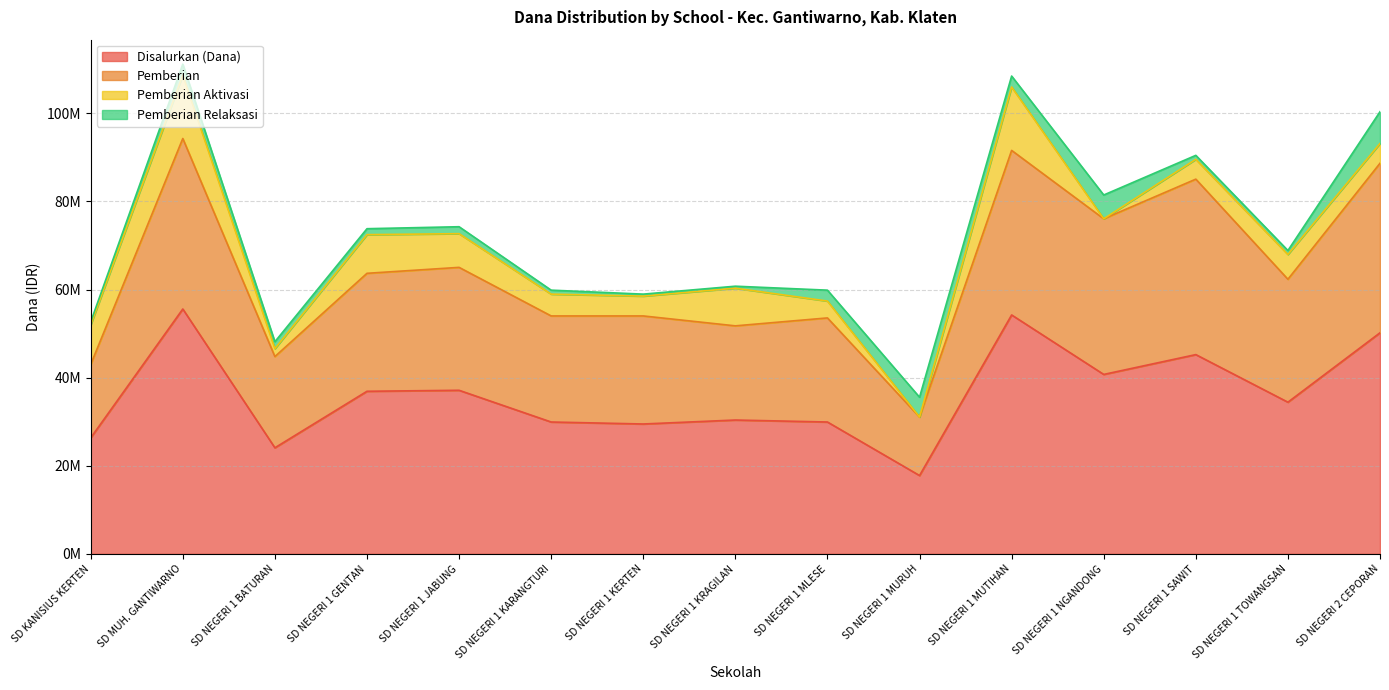

What is the label of the 4th point from the right?

SD NEGERI 1 NGANDONG